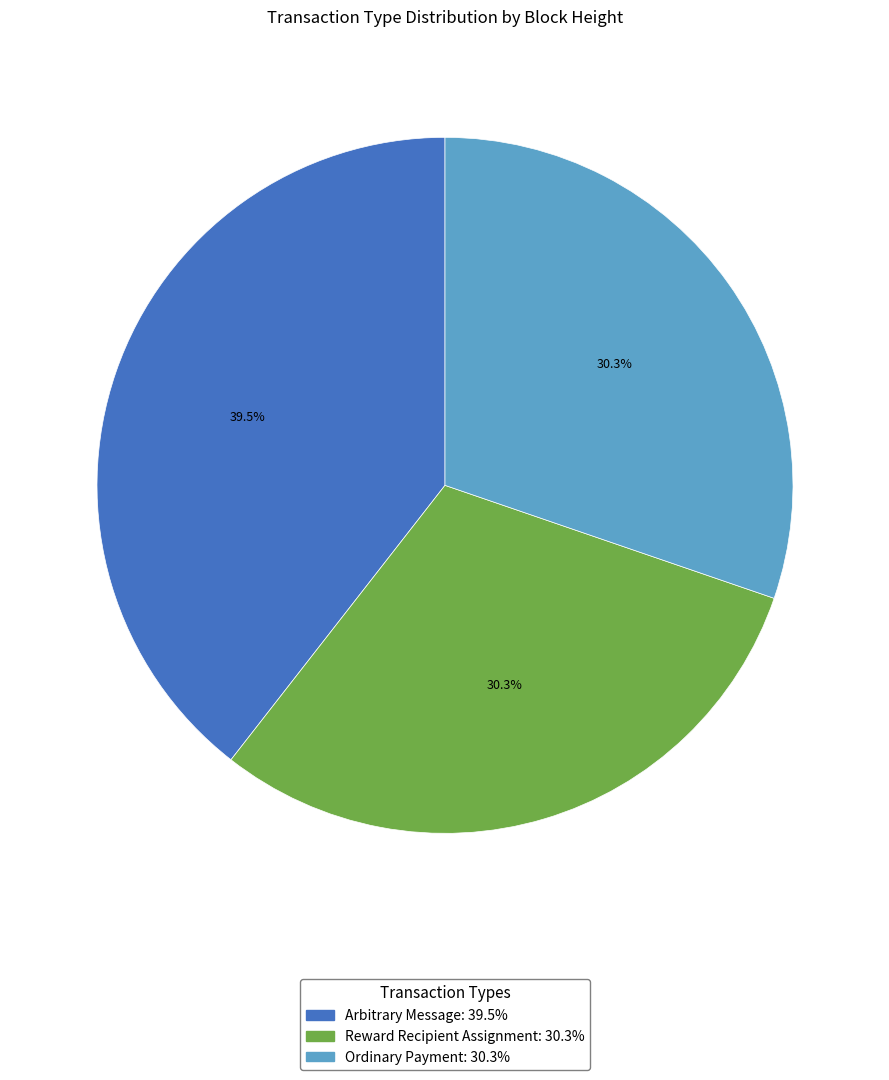

Is there a majority slice in this chart?

No